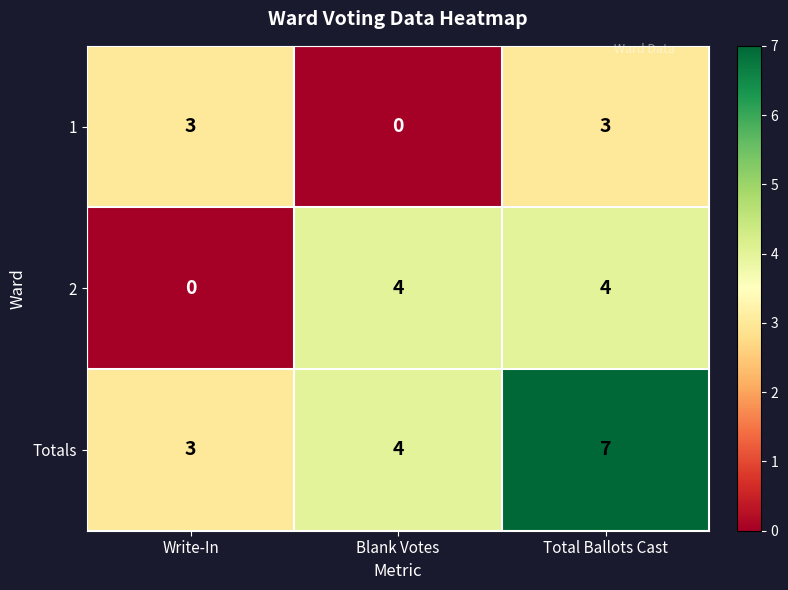

What is the difference between the maximum and minimum values in the 2 series?

4